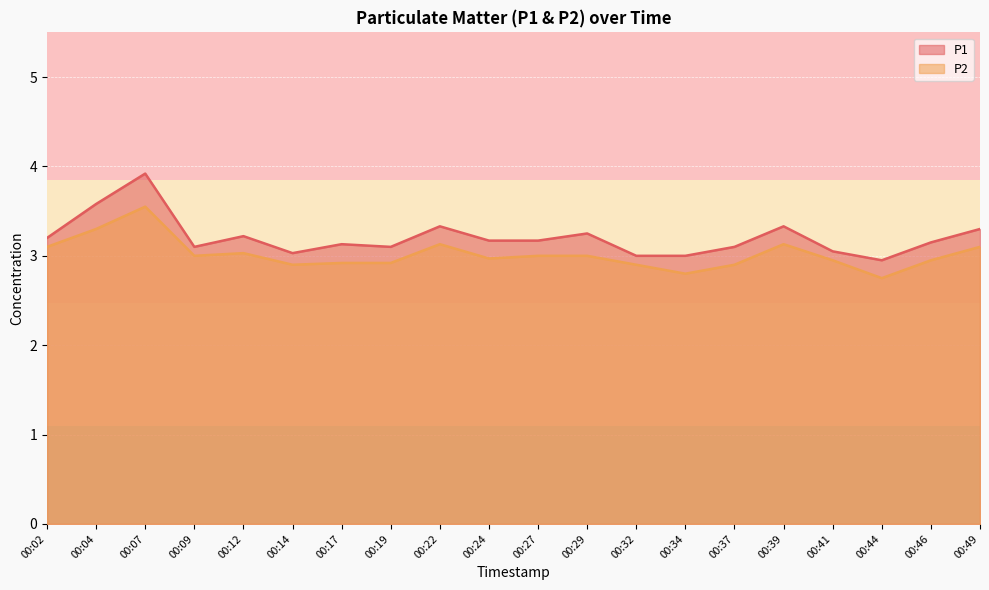

Reading left to right, what are all the values shown in this chart?

P1: 00:02=3.2	00:04=3.6	00:07=3.9	00:09=3.1	00:12=3.2	00:14=3.0	00:17=3.1	00:19=3.1	00:22=3.3	00:24=3.2	00:27=3.2	00:29=3.2	00:32=3.0	00:34=3.0	00:37=3.1	00:39=3.3	00:41=3.0	00:44=3.0	00:46=3.1	00:49=3.3
P2: 00:02=3.1	00:04=3.3	00:07=3.5	00:09=3.0	00:12=3.0	00:14=2.9	00:17=2.9	00:19=2.9	00:22=3.1	00:24=3.0	00:27=3.0	00:29=3.0	00:32=2.9	00:34=2.8	00:37=2.9	00:39=3.1	00:41=3.0	00:44=2.8	00:46=3.0	00:49=3.1